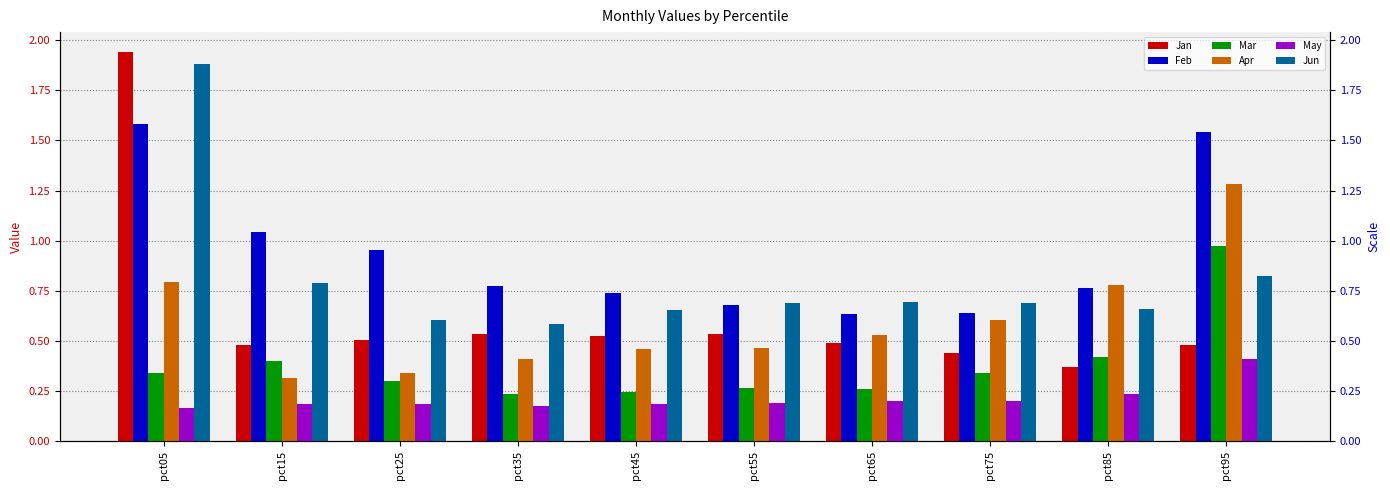

At which category does the chart reach its minimum across all series?

pct05